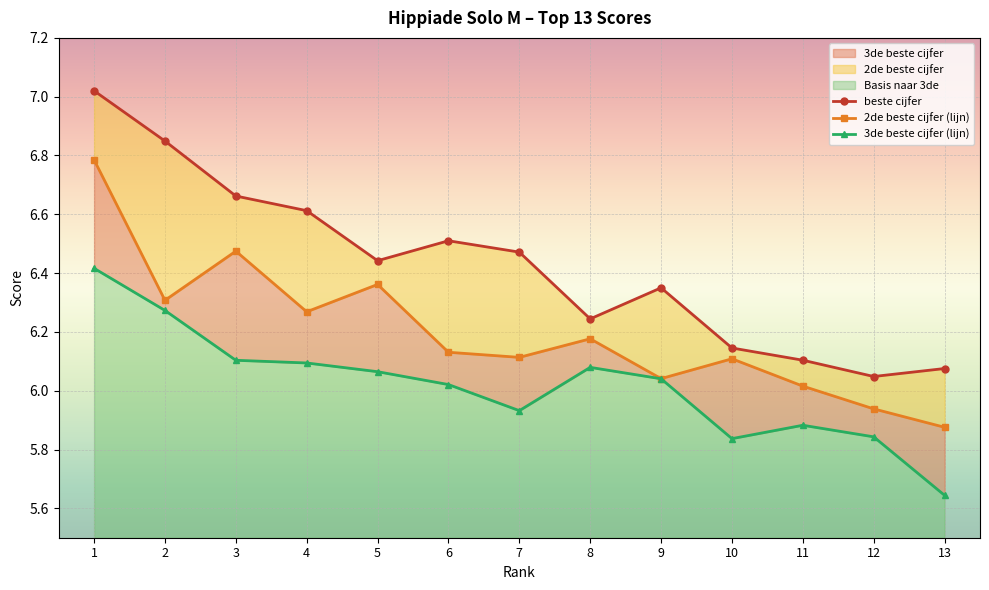

Does the chart display data point markers on the line(s)?

Yes